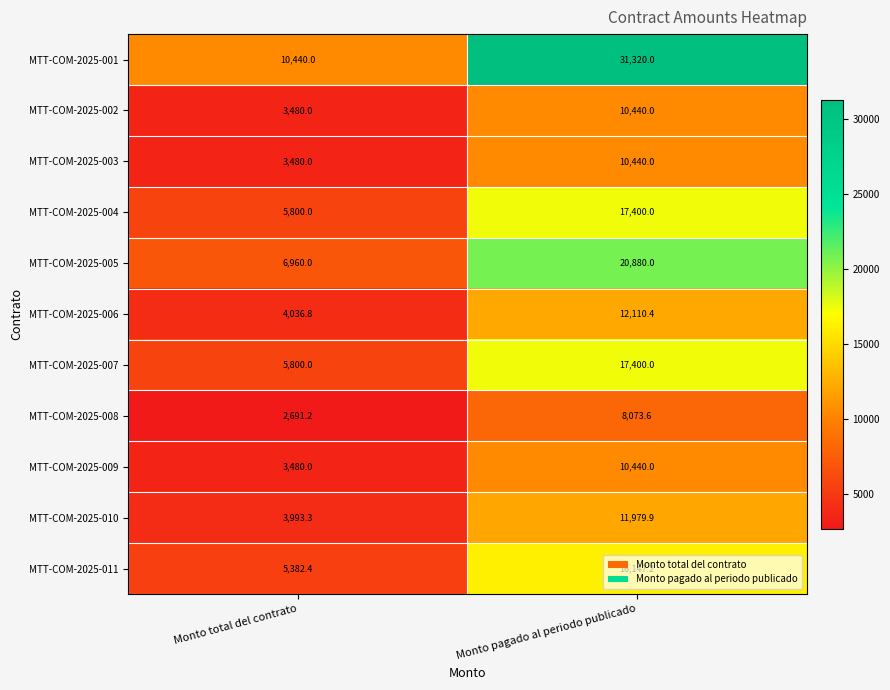

Which series has the largest total across all categories?

MTT-COM-2025-001